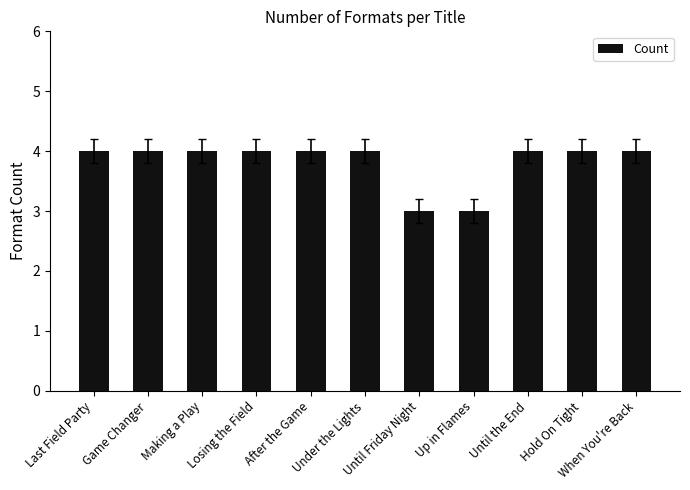

Reading left to right, list all the values displayed in this chart.

4	4	4	4	4	4	3	3	4	4	4